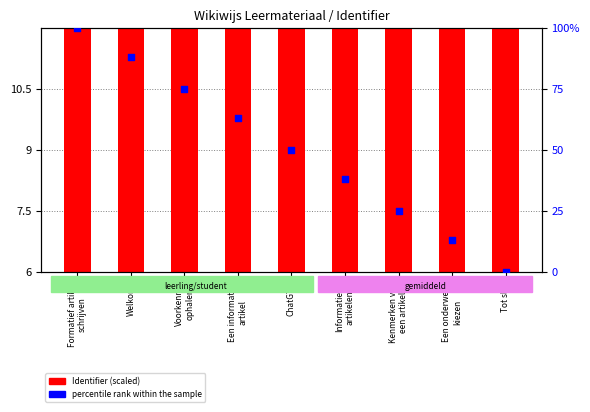

Which series reaches the maximum Y coordinate?

percentile rank within the sample